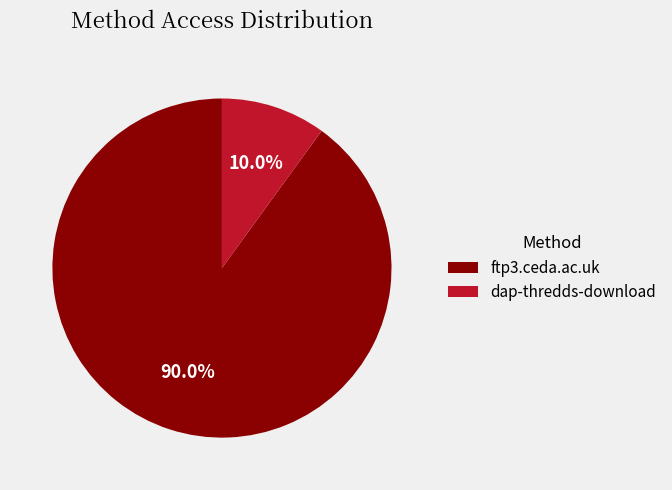

To the nearest percent, what is the difference between the largest and smallest slice percentages?

80%